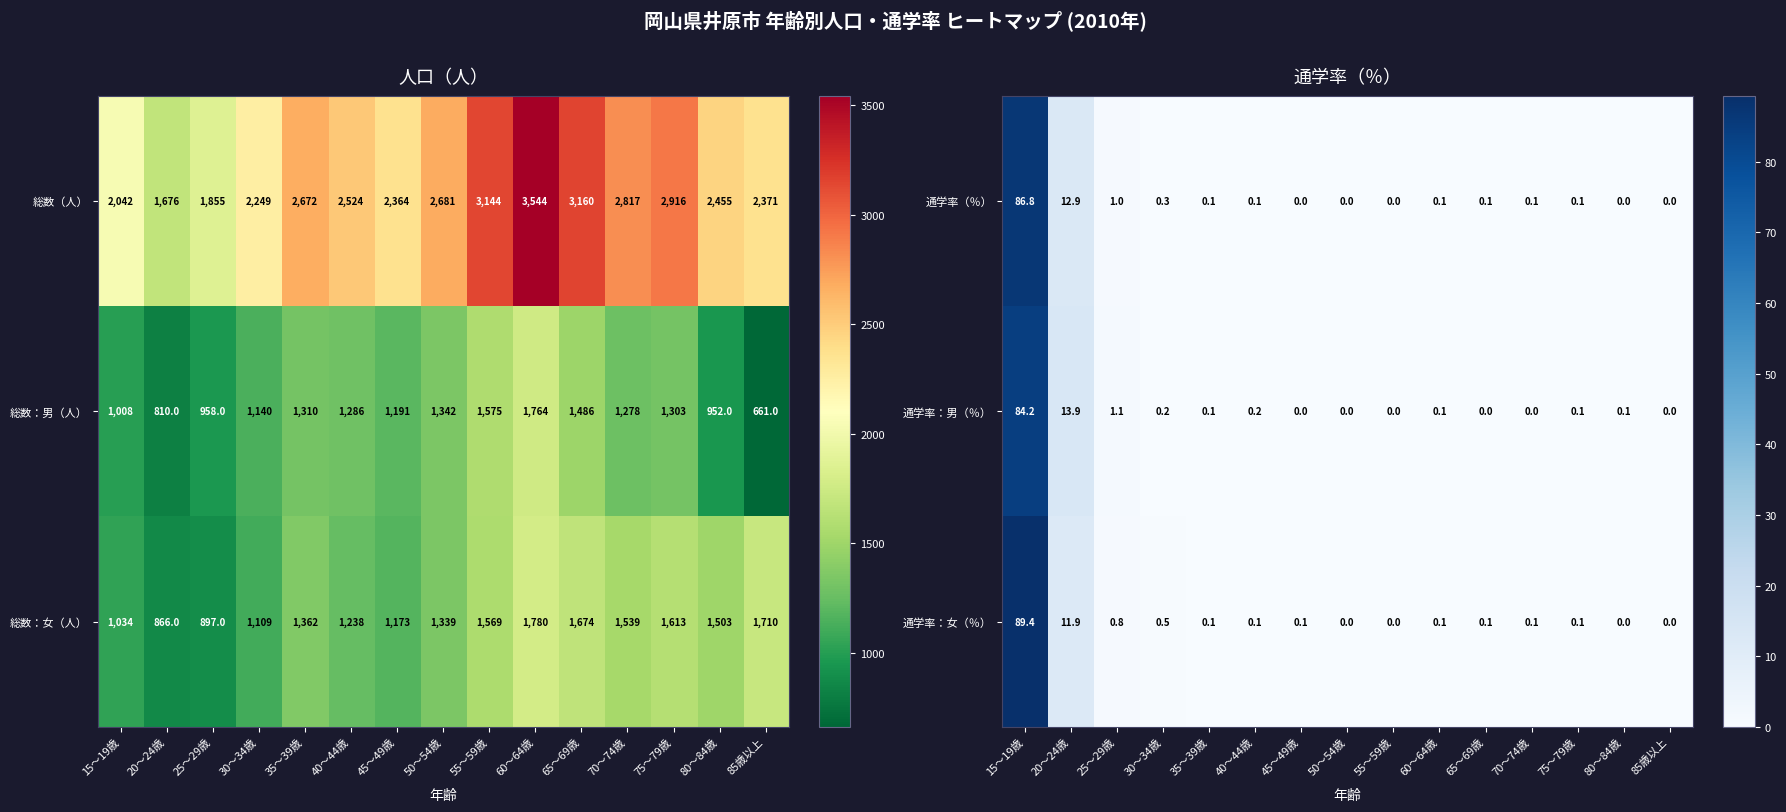

Reading left to right, extract all data points from this chart.

通学率（％）: 15～19歳=86.8	20～24歳=12.9	25～29歳=1.0	30～34歳=0.3	35～39歳=0.1	40～44歳=0.1	45～49歳=0.0	50～54歳=0.0	55～59歳=0.0	60～64歳=0.1	65～69歳=0.1	70～74歳=0.1	75～79歳=0.1	80～84歳=0.0	85歳以上=0.0
通学率：男（％）: 15～19歳=84.2	20～24歳=13.9	25～29歳=1.1	30～34歳=0.2	35～39歳=0.1	40～44歳=0.2	45～49歳=0.0	50～54歳=0.0	55～59歳=0.0	60～64歳=0.1	65～69歳=0.0	70～74歳=0.0	75～79歳=0.1	80～84歳=0.1	85歳以上=0.0
通学率：女（％）: 15～19歳=89.4	20～24歳=11.9	25～29歳=0.8	30～34歳=0.5	35～39歳=0.1	40～44歳=0.1	45～49歳=0.1	50～54歳=0.0	55～59歳=0.0	60～64歳=0.1	65～69歳=0.1	70～74歳=0.1	75～79歳=0.1	80～84歳=0.0	85歳以上=0.0